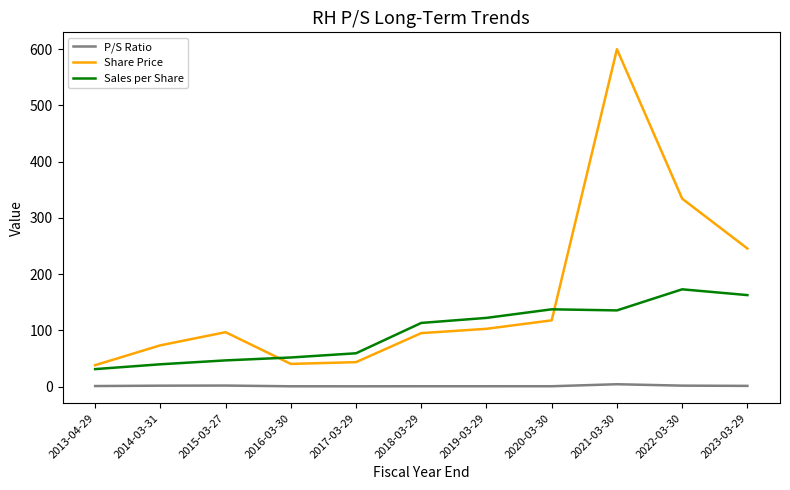

What is the highest value of the Sales per Share series?

173.2